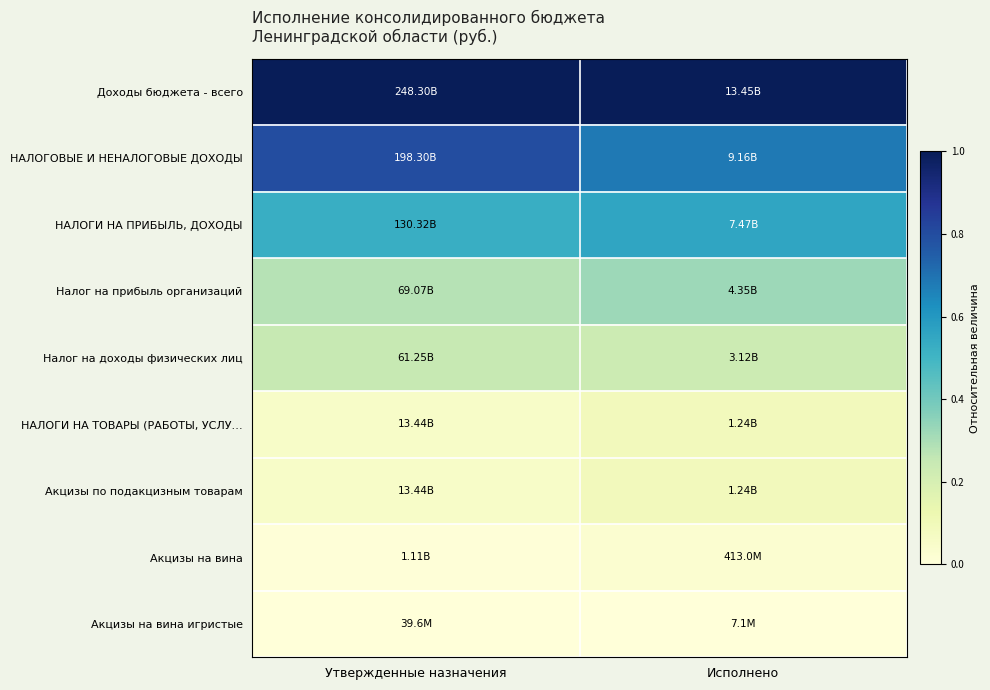

Reading left to right, transcribe all the data shown in this chart.

Доходы бюджета - всего: Утвержденные назначения=1.0	Исполнено=1.0
НАЛОГОВЫЕ И НЕНАЛОГОВЫЕ ДОХОДЫ: Утвержденные назначения=0.8	Исполнено=0.7
НАЛОГИ НА ПРИБЫЛЬ, ДОХОДЫ: Утвержденные назначения=0.5	Исполнено=0.6
Налог на прибыль организаций: Утвержденные назначения=0.3	Исполнено=0.3
Налог на доходы физических лиц: Утвержденные назначения=0.2	Исполнено=0.2
НАЛОГИ НА ТОВАРЫ (РАБОТЫ, УСЛУ…: Утвержденные назначения=0.1	Исполнено=0.1
Акцизы по подакцизным товарам: Утвержденные назначения=0.1	Исполнено=0.1
Акцизы на вина: Утвержденные назначения=0.0	Исполнено=0.0
Акцизы на вина игристые: Утвержденные назначения=0.0	Исполнено=0.0